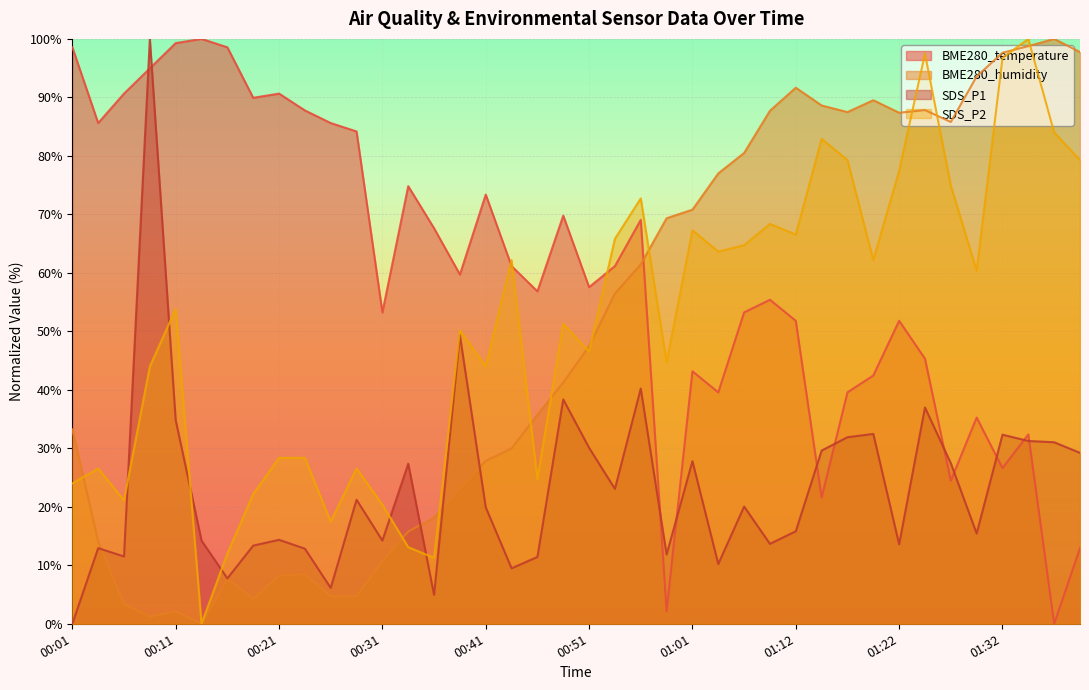

Reading left to right, list all the values displayed in this chart.

BME280_temperature: 00:01=98.6	00:03=85.6	00:06=90.6	00:08=95.0	00:11=99.3	00:13=100.0	00:16=98.6	00:18=89.9	00:21=90.6	00:23=87.8	00:26=85.6	00:28=84.2	00:31=53.2	00:33=74.8	00:36=67.6	00:38=59.7	00:41=73.4	00:43=61.2	00:46=56.8	00:48=69.8	00:51=57.6	00:53=61.2	00:56=69.1	00:58=2.2	01:01=43.2	01:03=39.6	01:06=53.2	01:09=55.4	01:12=51.8	01:15=21.6	01:17=39.6	01:20=42.4	01:22=51.8	01:25=45.3	01:27=24.5	01:30=35.3	01:32=26.6	01:35=32.4	01:37=0.0	01:40=12.9
BME280_humidity: 00:01=33.3	00:03=14.1	00:06=3.4	00:08=1.2	00:11=2.1	00:13=0.0	00:16=7.7	00:18=4.3	00:21=8.2	00:23=8.5	00:26=4.7	00:28=4.7	00:31=10.7	00:33=15.8	00:36=18.2	00:38=23.1	00:41=27.8	00:43=30.0	00:46=35.7	00:48=41.3	00:51=47.5	00:53=56.5	00:56=61.4	00:58=69.3	01:01=70.8	01:03=77.0	01:06=80.5	01:09=87.7	01:12=91.7	01:15=88.6	01:17=87.5	01:20=89.5	01:22=87.4	01:25=87.8	01:27=85.8	01:30=93.6	01:32=97.6	01:35=98.8	01:37=100.0	01:40=97.7
SDS_P1: 00:01=0.0	00:03=12.9	00:06=11.5	00:08=100.0	00:11=34.8	00:13=14.2	00:16=7.8	00:18=13.4	00:21=14.4	00:23=12.8	00:26=6.1	00:28=21.2	00:31=14.2	00:33=27.4	00:36=5.0	00:38=49.4	00:41=19.9	00:43=9.5	00:46=11.4	00:48=38.4	00:51=30.1	00:53=23.1	00:56=40.2	00:58=11.9	01:01=27.8	01:03=10.2	01:06=20.0	01:09=13.7	01:12=15.8	01:15=29.6	01:17=31.9	01:20=32.5	01:22=13.6	01:25=37.0	01:27=27.5	01:30=15.4	01:32=32.3	01:35=31.2	01:37=31.0	01:40=29.2
SDS_P2: 00:01=24.0	00:03=26.5	00:06=21.1	00:08=44.0	00:11=53.8	00:13=0.0	00:16=12.0	00:18=22.2	00:21=28.4	00:23=28.4	00:26=17.5	00:28=26.5	00:31=20.4	00:33=13.1	00:36=11.3	00:38=50.2	00:41=44.0	00:43=62.2	00:46=24.7	00:48=51.3	00:51=46.5	00:53=65.8	00:56=72.7	00:58=44.7	01:01=67.3	01:03=63.6	01:06=64.7	01:09=68.4	01:12=66.5	01:15=82.9	01:17=79.3	01:20=62.2	01:22=77.5	01:25=97.5	01:27=74.9	01:30=60.4	01:32=96.7	01:35=100.0	01:37=84.0	01:40=79.3